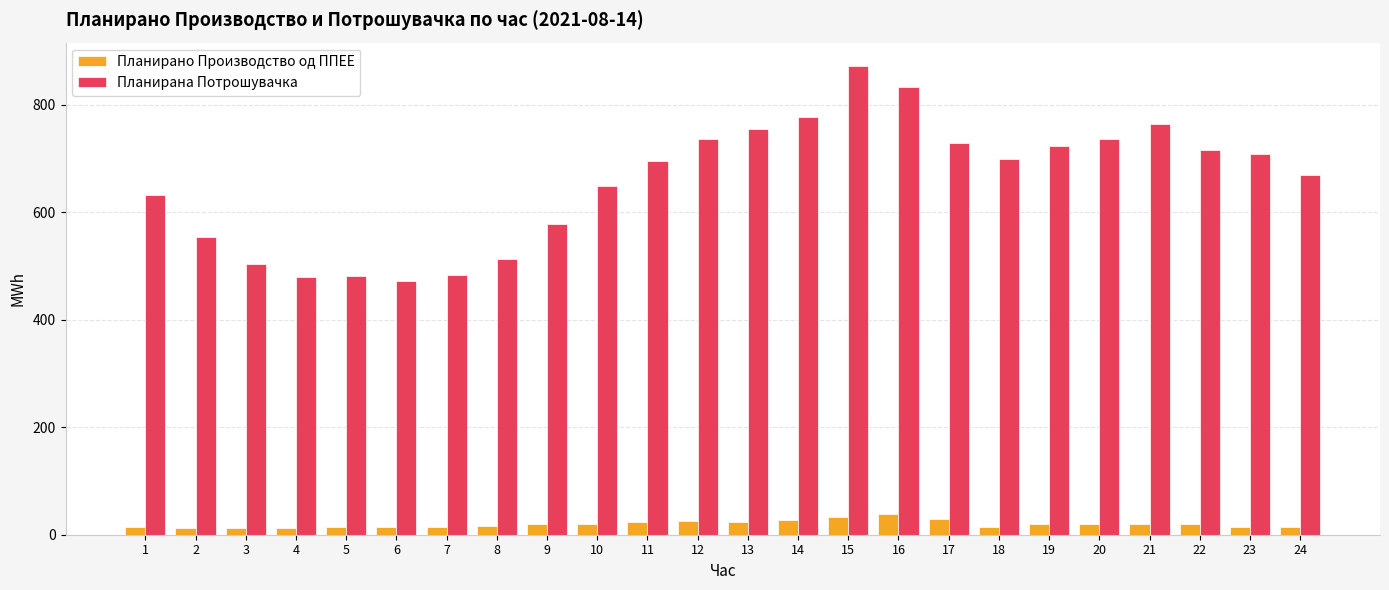

Rank the series by their average value, from highest to lowest.

Планирана Потрошувачка, Планирано Производство од ППЕЕ